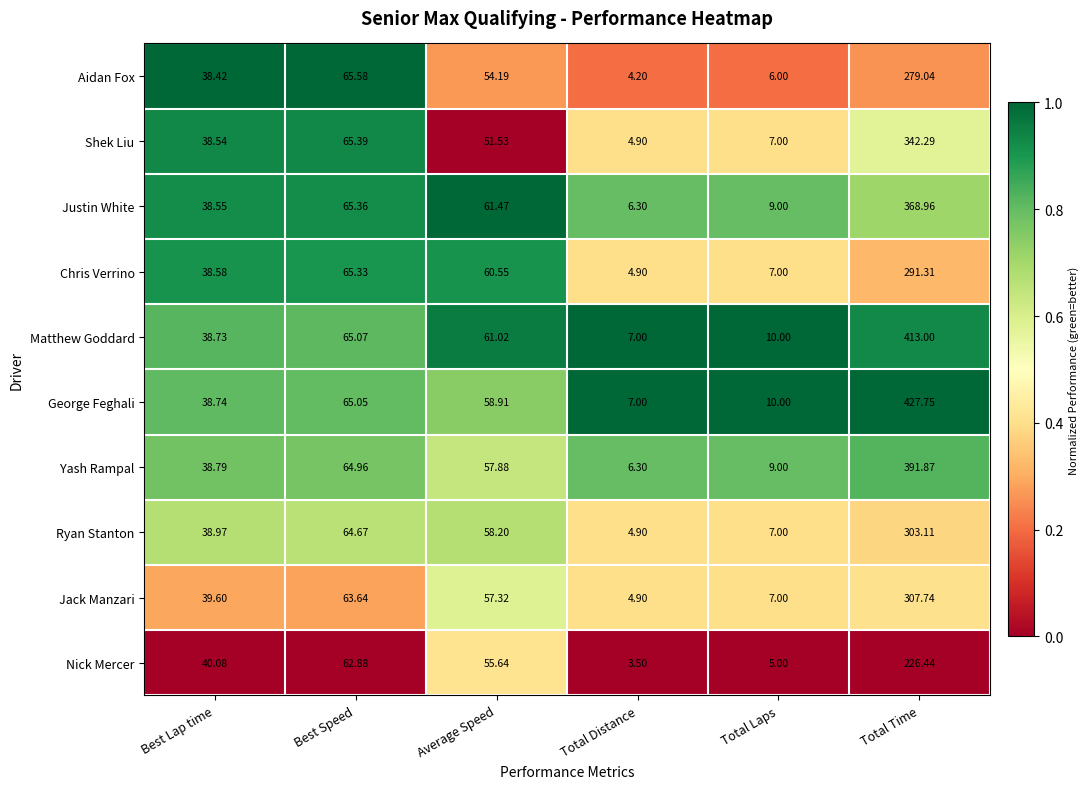

Where is Nick Mercer nearest to the value 114?

Best Speed